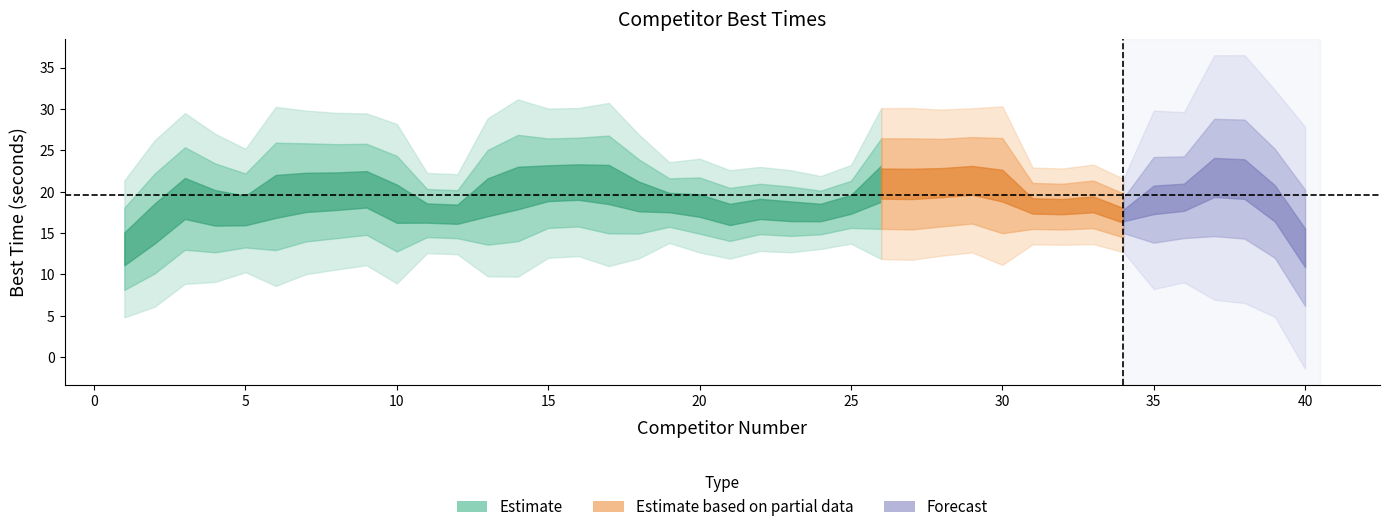

The value at 7 is 23.3. True or false?

True